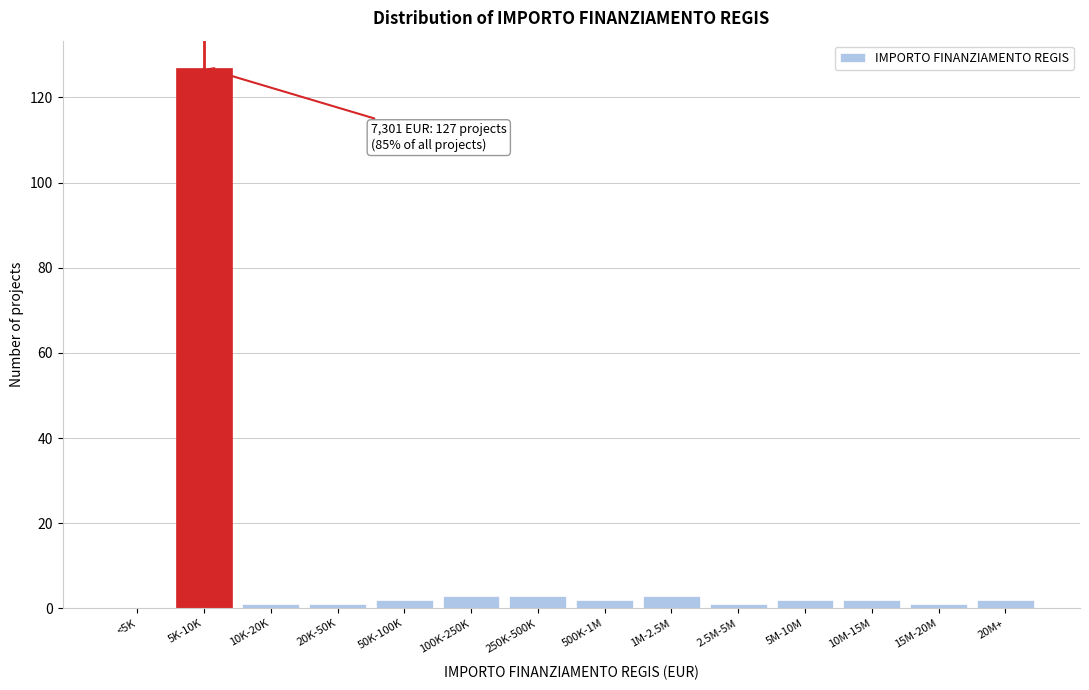

Reading left to right, list all the values displayed in this chart.

<5K=0	5K-10K=127	10K-20K=1	20K-50K=1	50K-100K=2	100K-250K=3	250K-500K=3	500K-1M=2	1M-2.5M=3	2.5M-5M=1	5M-10M=2	10M-15M=2	15M-20M=1	20M+=2